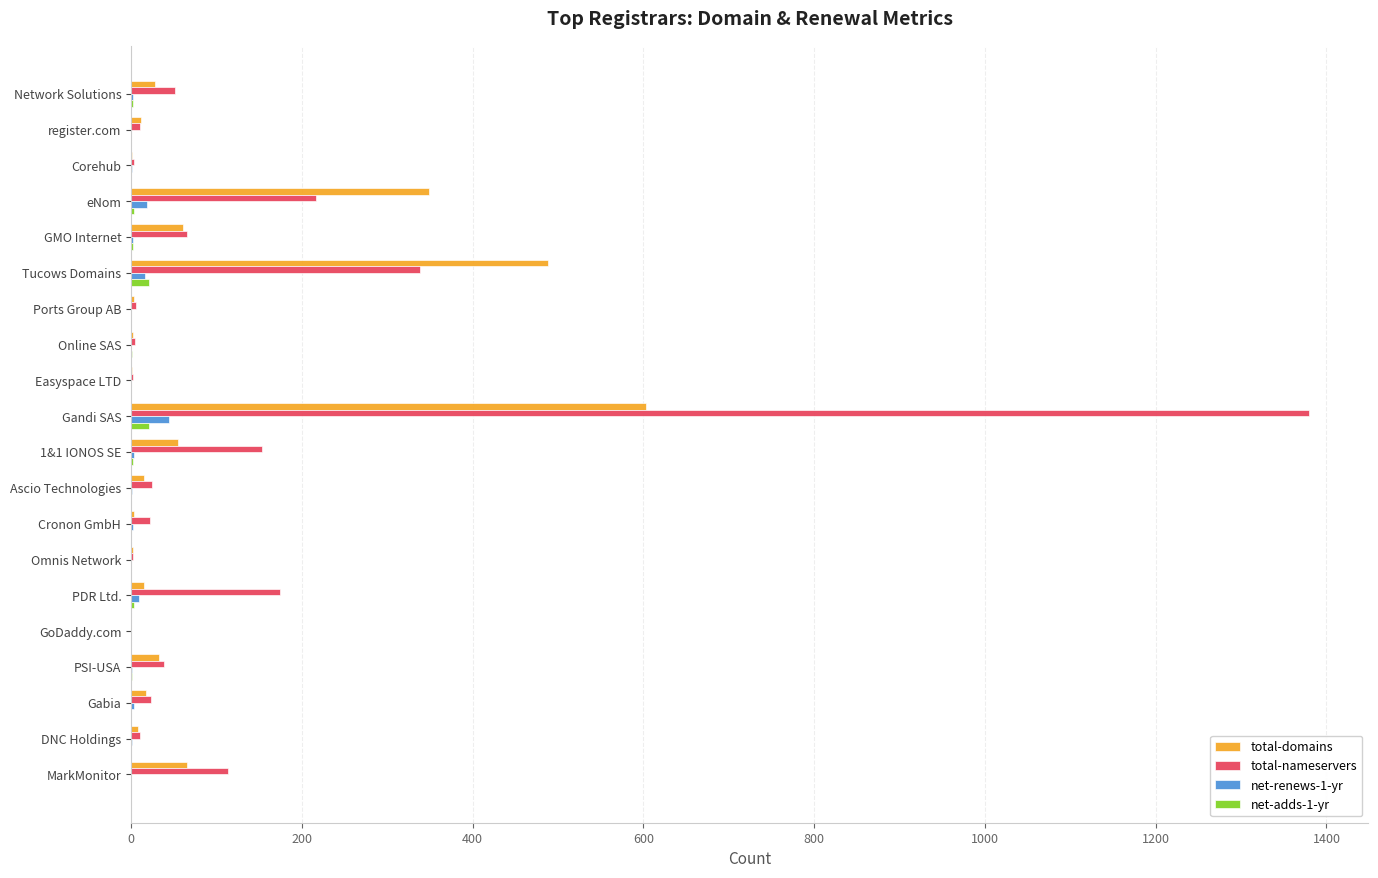

True or false: total-domains has a value of 0 at GoDaddy.com.

True